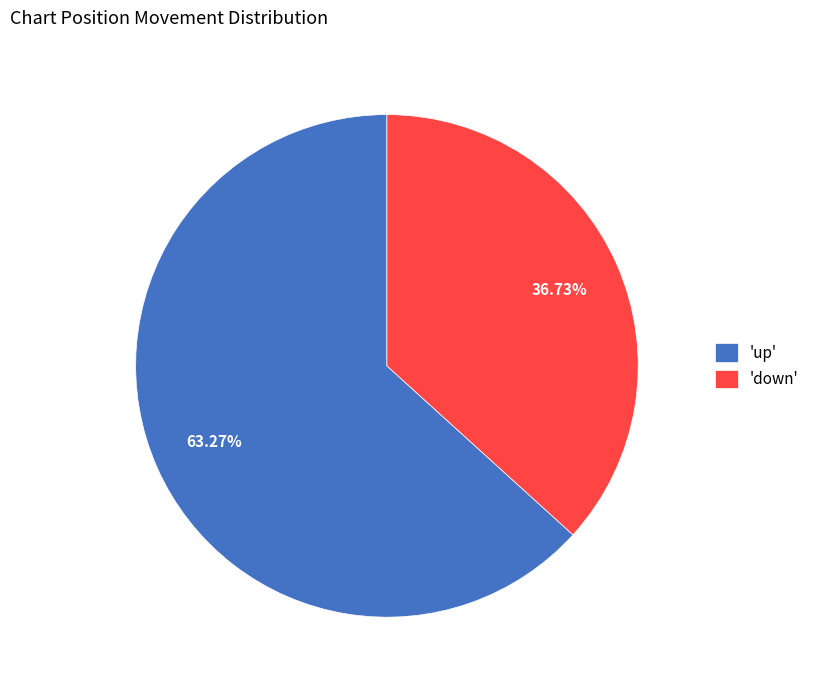

Which slice represents more than half of the pie?

'up'